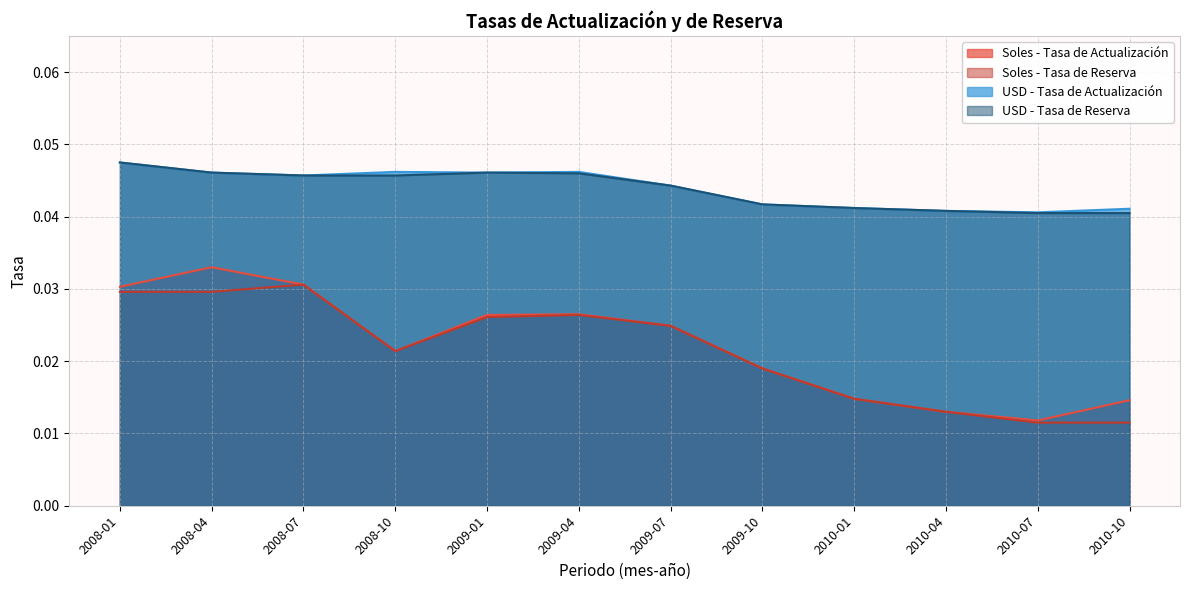

Reading right to left, list all the values displayed in this chart.

Soles - Tasa de Actualización: 2010-10=0.0	2010-07=0.0	2010-04=0.0	2010-01=0.0	2009-10=0.0	2009-07=0.0	2009-04=0.0	2009-01=0.0	2008-10=0.0	2008-07=0.0	2008-04=0.0	2008-01=0.0
Soles - Tasa de Reserva: 2010-10=0.0	2010-07=0.0	2010-04=0.0	2010-01=0.0	2009-10=0.0	2009-07=0.0	2009-04=0.0	2009-01=0.0	2008-10=0.0	2008-07=0.0	2008-04=0.0	2008-01=0.0
USD - Tasa de Actualización: 2010-10=0.0	2010-07=0.0	2010-04=0.0	2010-01=0.0	2009-10=0.0	2009-07=0.0	2009-04=0.0	2009-01=0.0	2008-10=0.0	2008-07=0.0	2008-04=0.0	2008-01=0.0
USD - Tasa de Reserva: 2010-10=0.0	2010-07=0.0	2010-04=0.0	2010-01=0.0	2009-10=0.0	2009-07=0.0	2009-04=0.0	2009-01=0.0	2008-10=0.0	2008-07=0.0	2008-04=0.0	2008-01=0.0